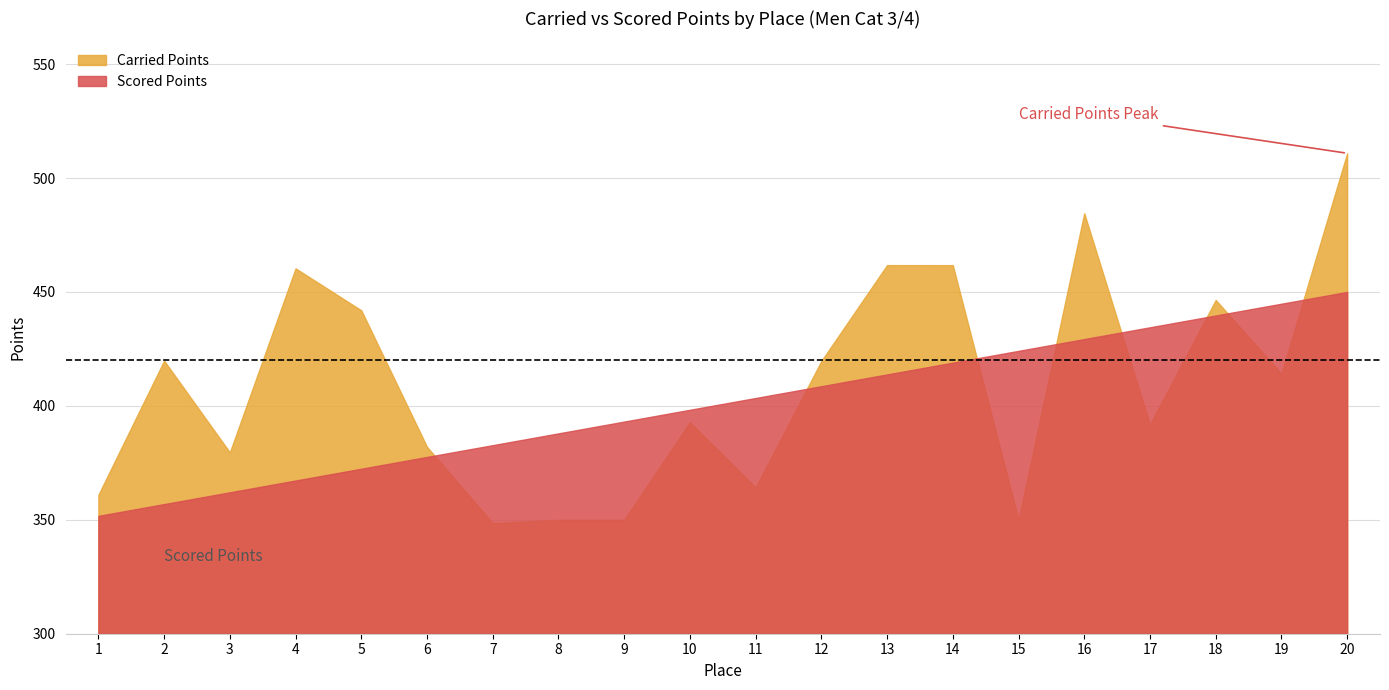

What is the value of the Scored Points point at the 19th from the left?

444.8